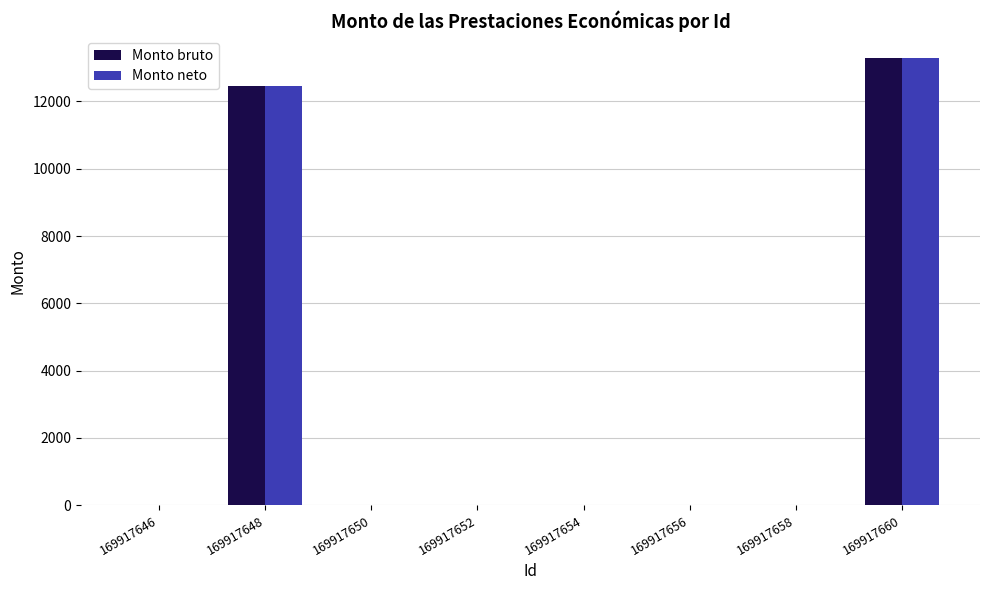

Reading left to right, list all the values displayed in this chart.

Monto bruto: 0	12450	0	0	0	0	0	13280
Monto neto: 0	12450	0	0	0	0	0	13280